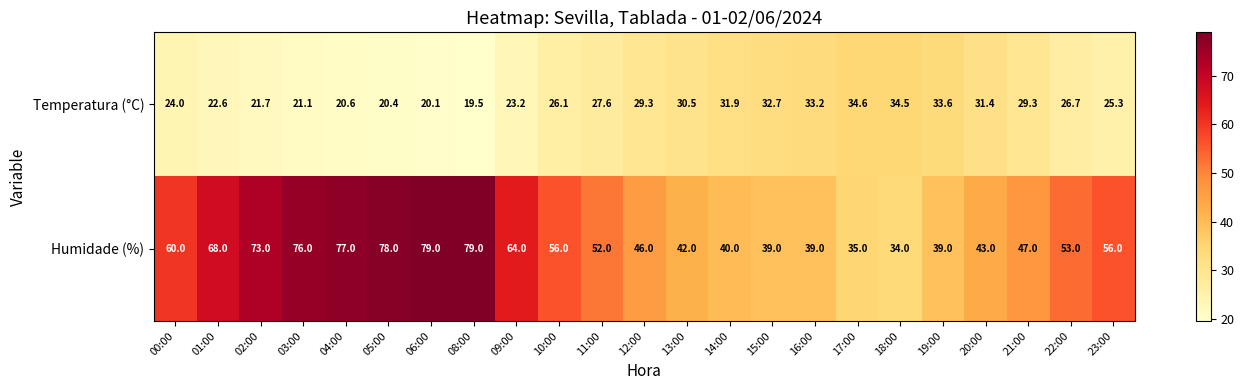

What is the maximum value shown in the chart?

79.0